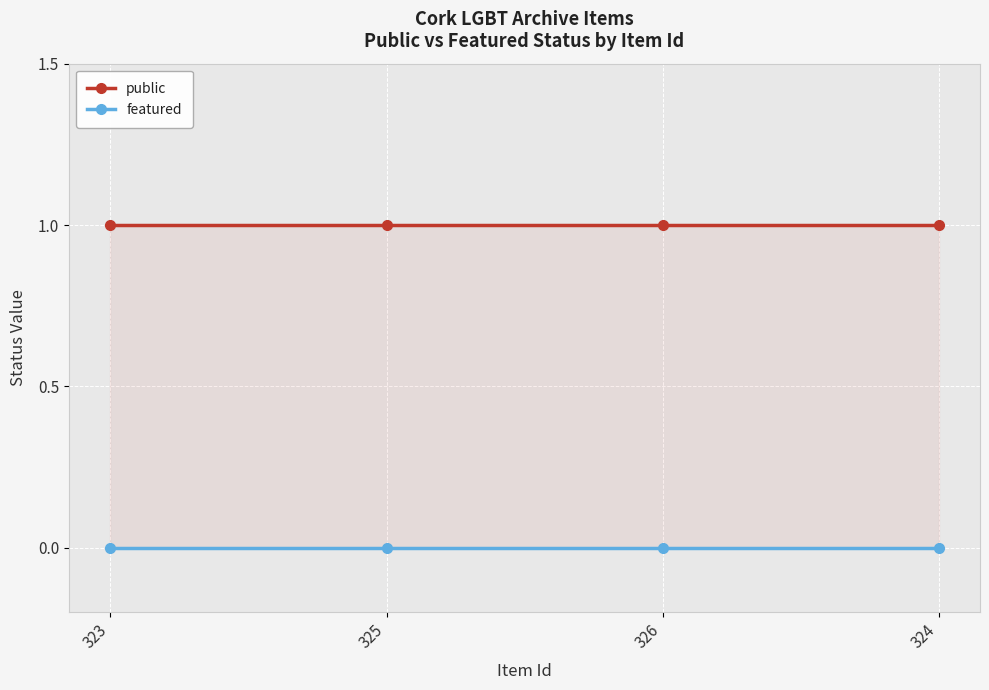

How many series are shown in this chart?

2